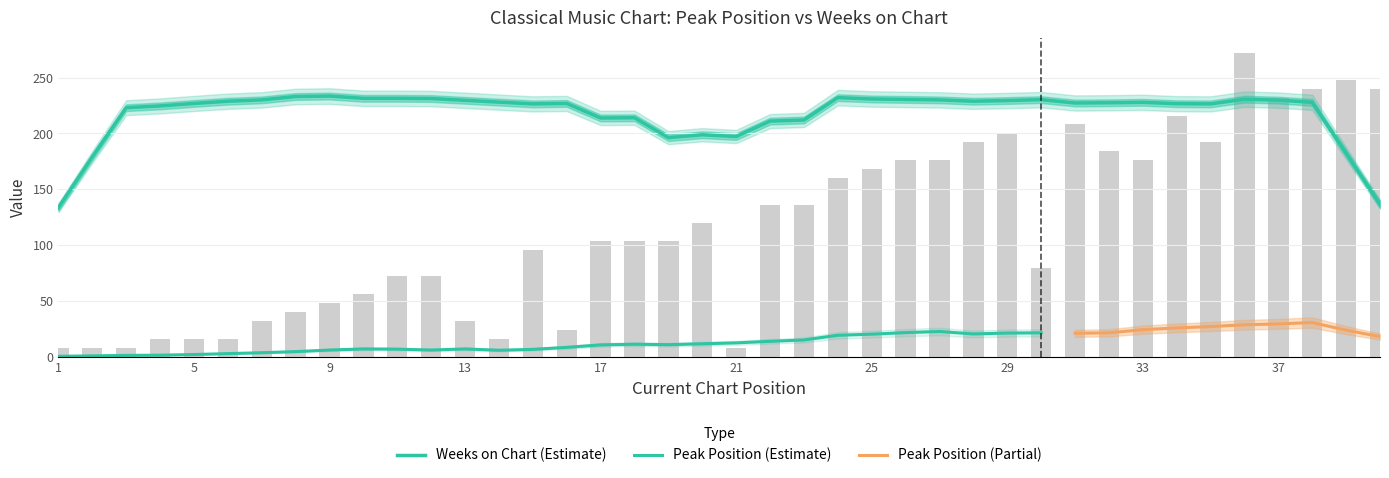

Is it true that the value at 39 is 248?

True